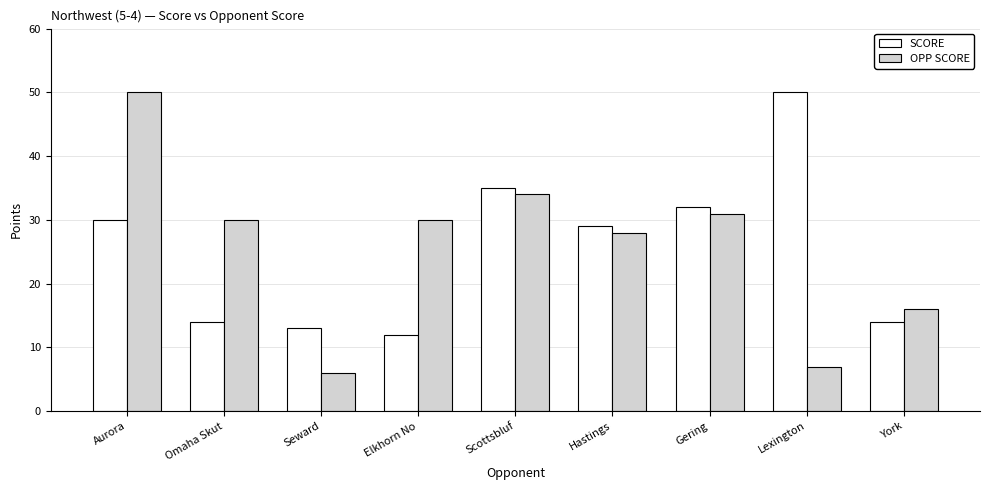

At which category is the sum across all series the highest?

Aurora